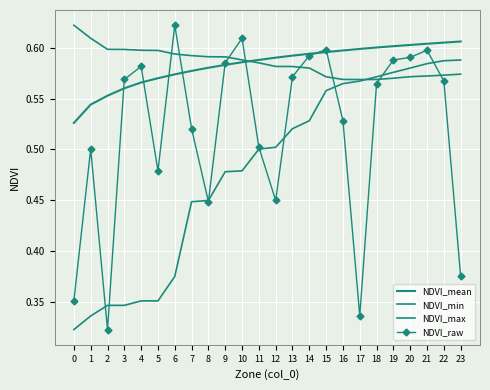

Which series has the largest total across all categories?

NDVI_max